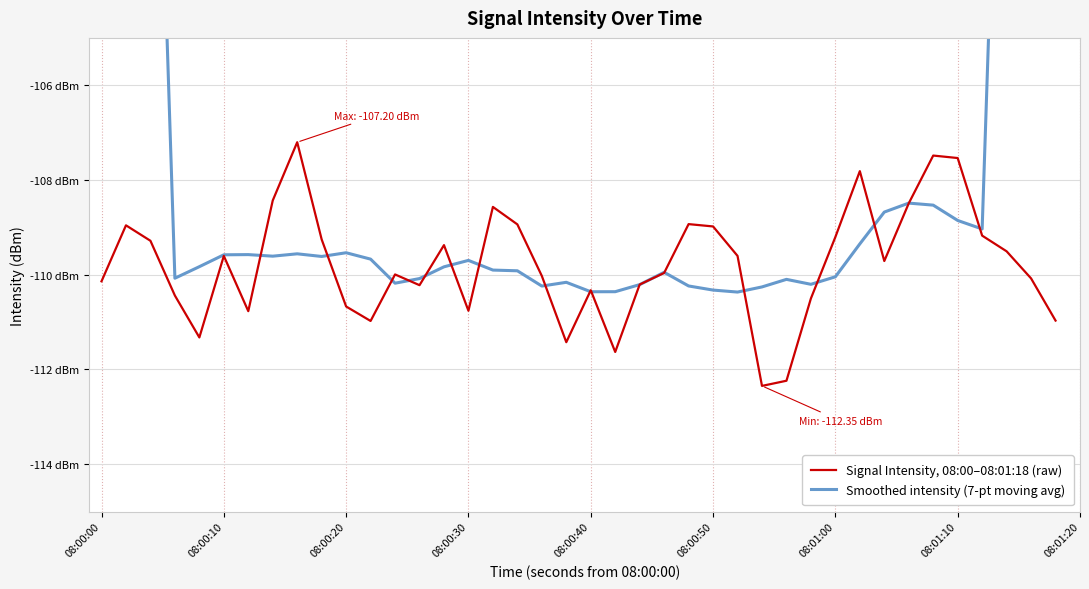

Does the chart display data point markers on the line(s)?

No